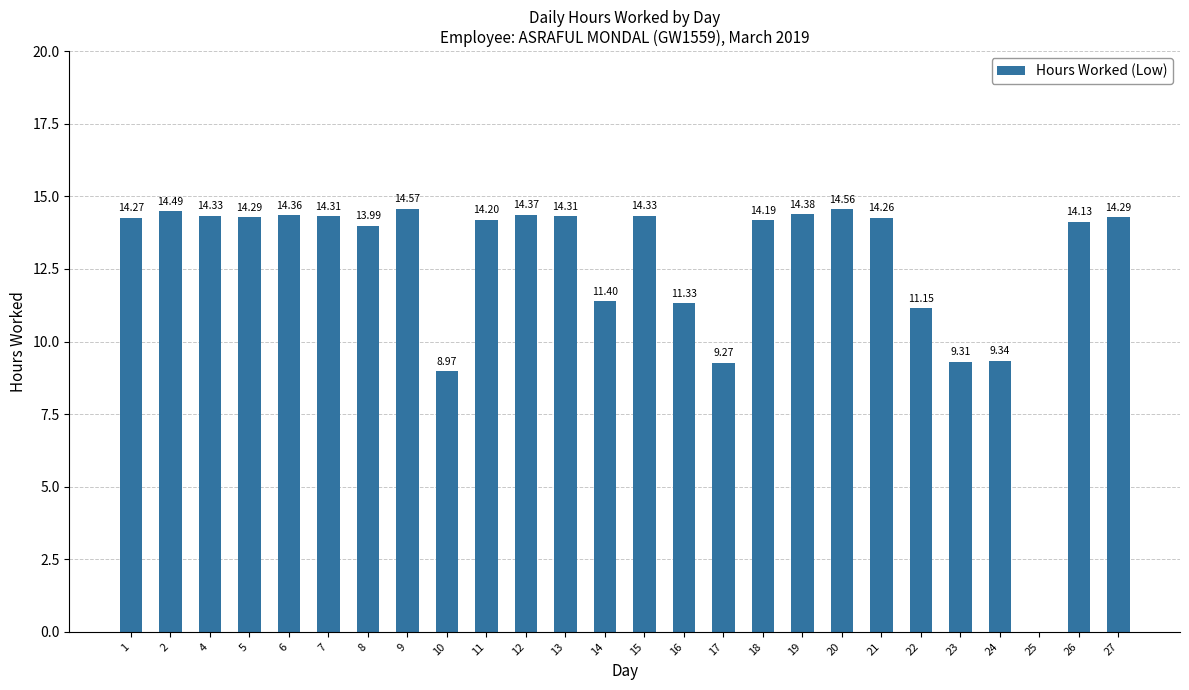

What is the sum of all values?

328.4